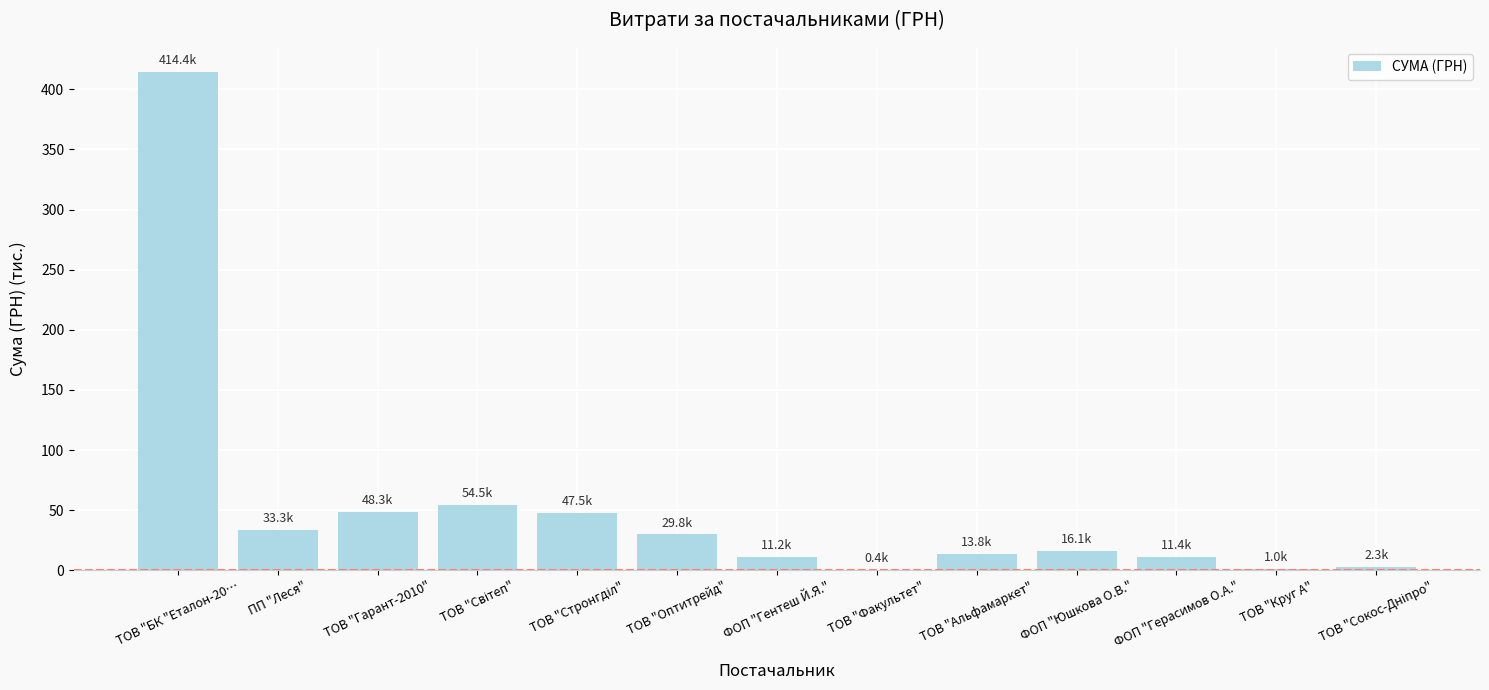

Read the value at ТОВ "Оптитрейд".

29.8